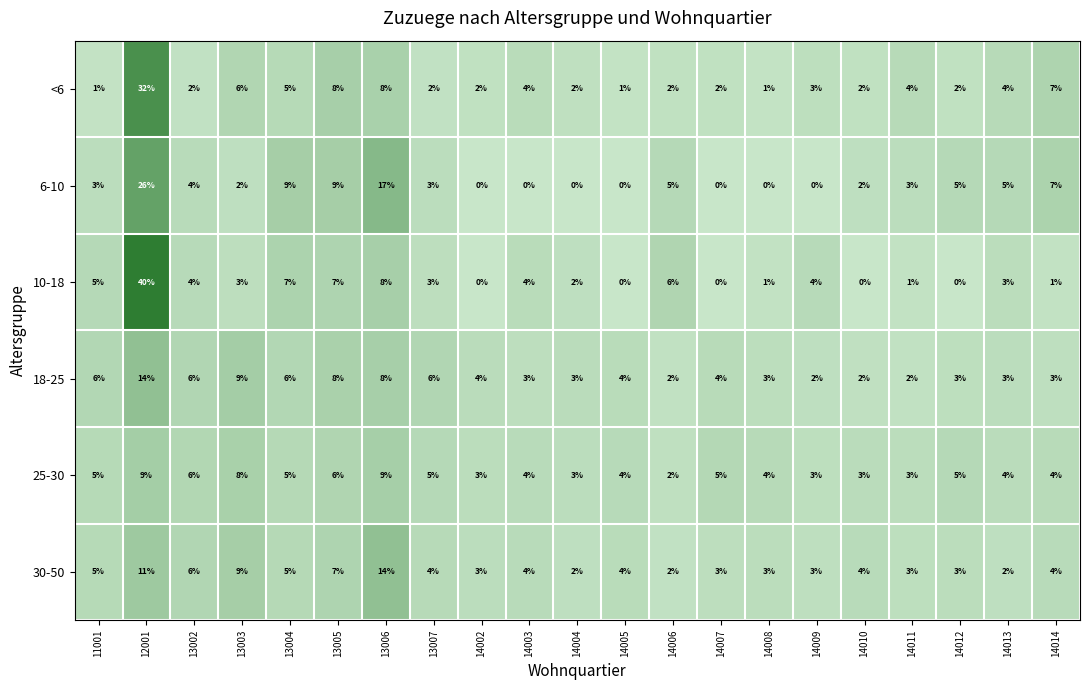

Which series has the widest spread of values?

10-18